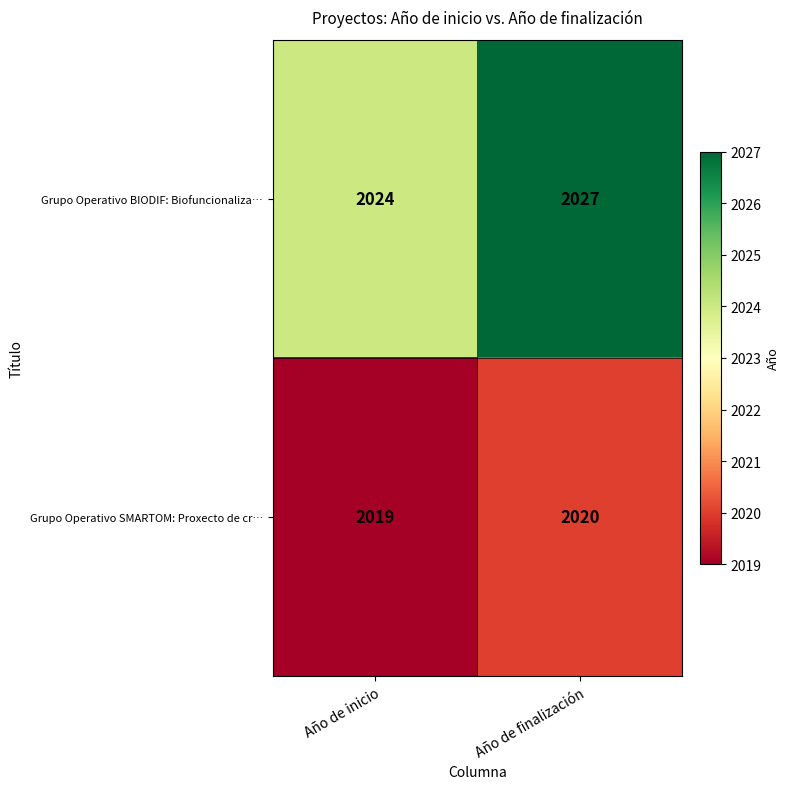

What is the difference between the Grupo Operativo BIODIF: Biofuncionaliza… values at Año de finalización and Año de inicio?

3